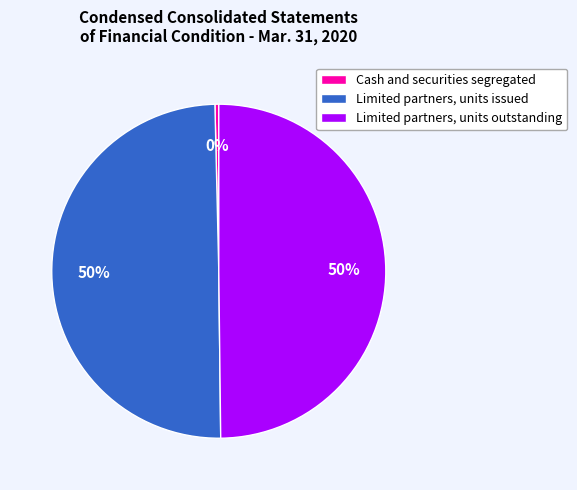

To the nearest percent, what is the combined percentage of Limited partners, units issued and Cash and securities segregated?

50%